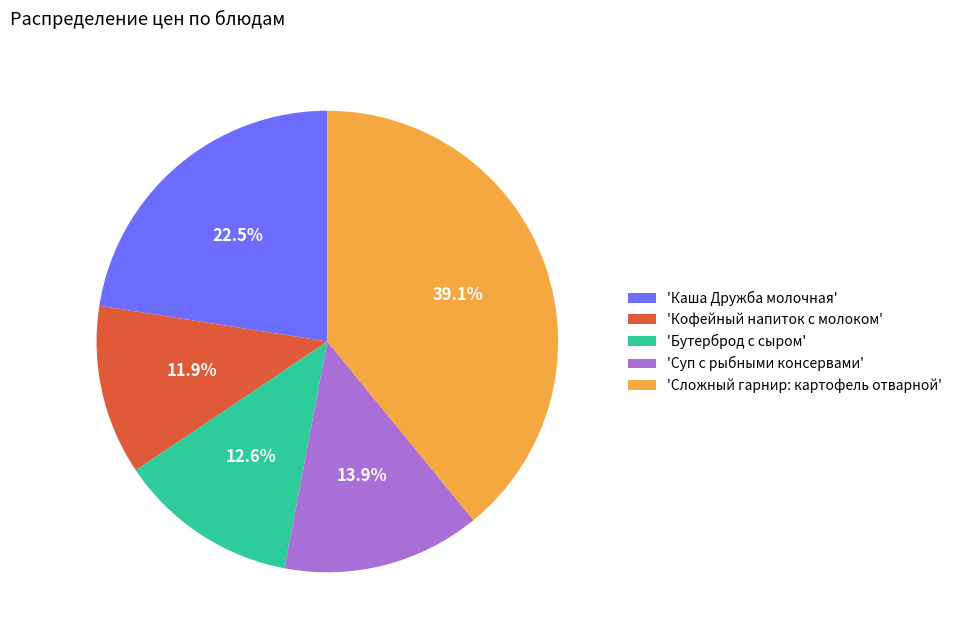

How many slices are in this pie chart?

5